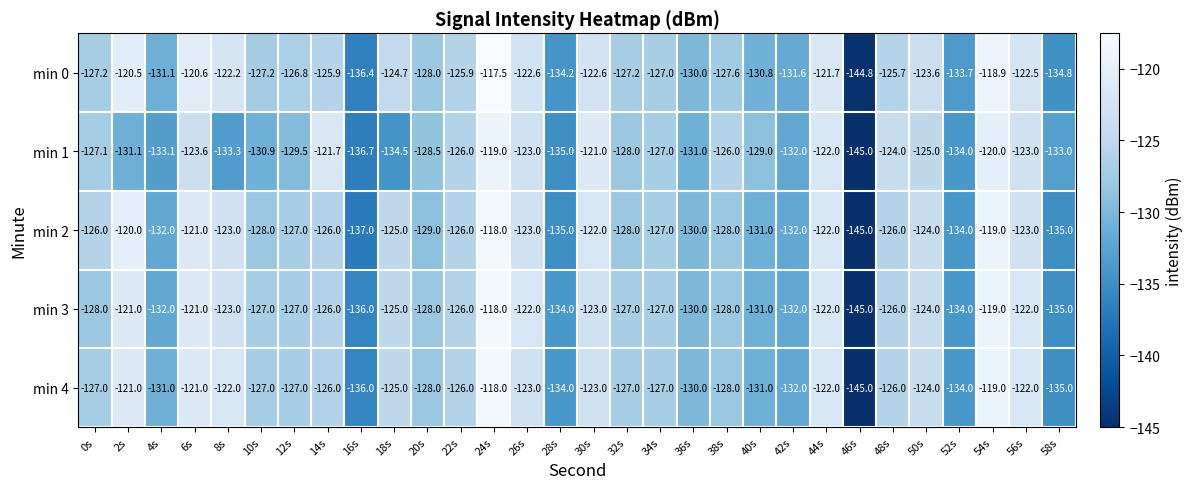

How many distinct data groups are displayed?

5